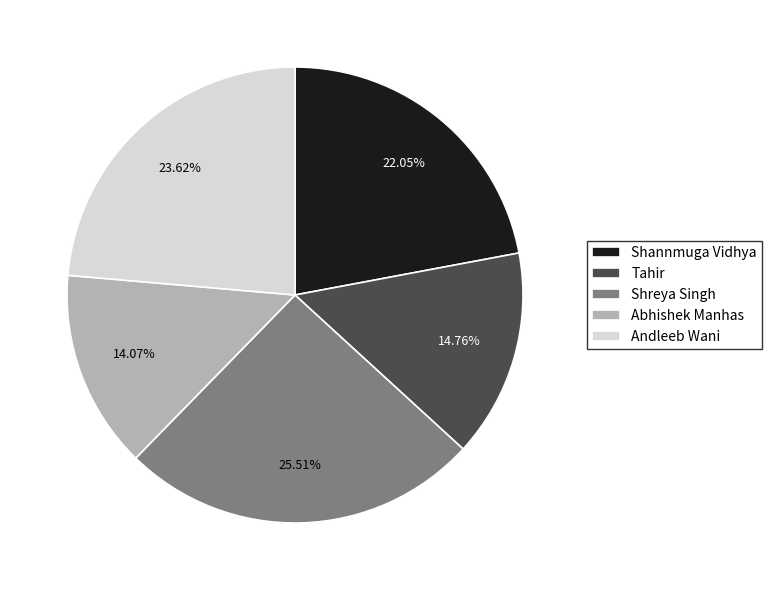

Which has a higher value, Abhishek Manhas or Shannmuga Vidhya?

Shannmuga Vidhya